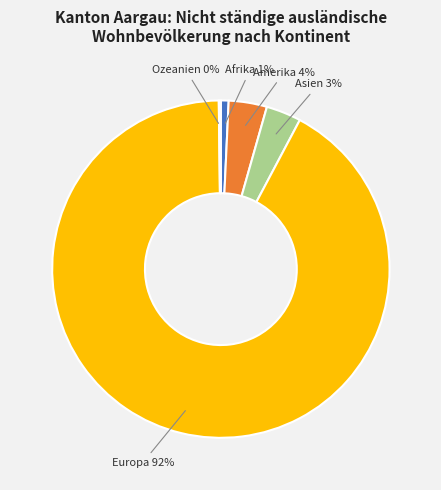

To the nearest percent, what is the average slice percentage?

20%